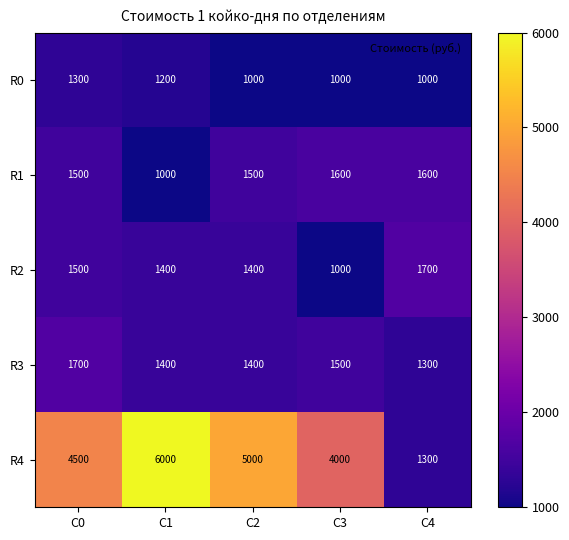

What is the smallest value displayed?

1000